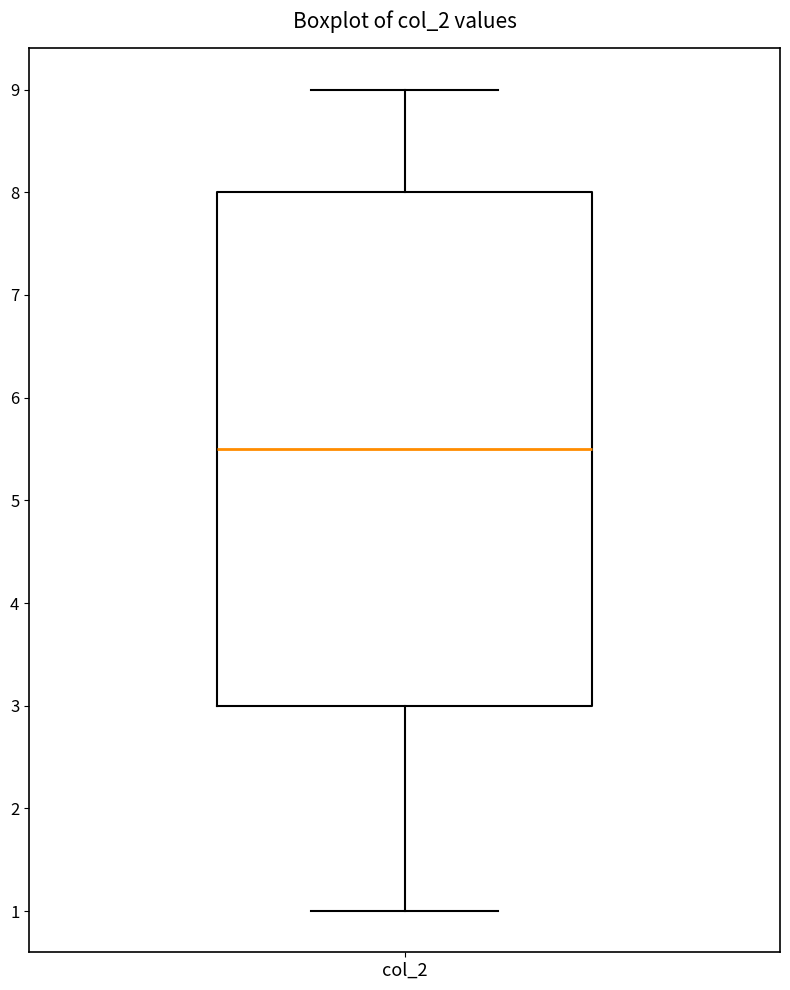

Where does the lower whisker of the box for col_2 end on the y-axis? The values are not printed on the chart, so give them approximately, as read against the axis.

1.0